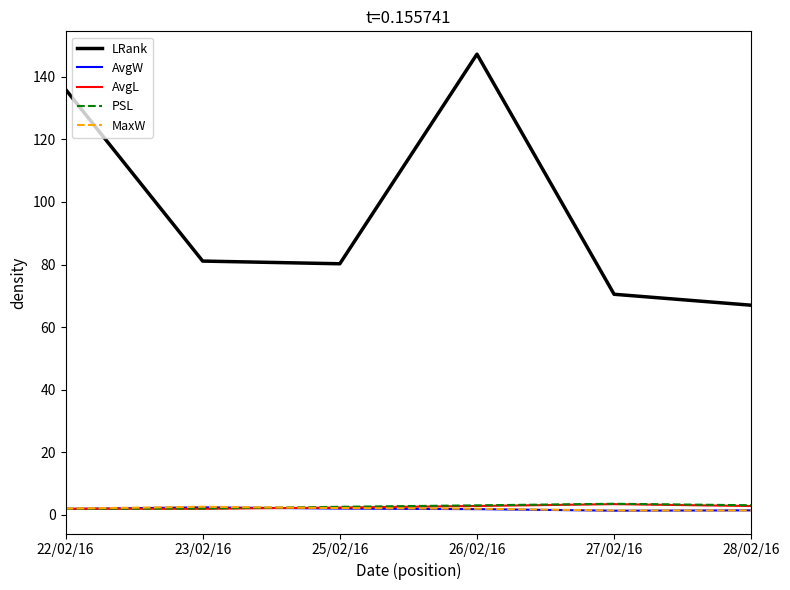

What position from the right is 22/02/16?

6